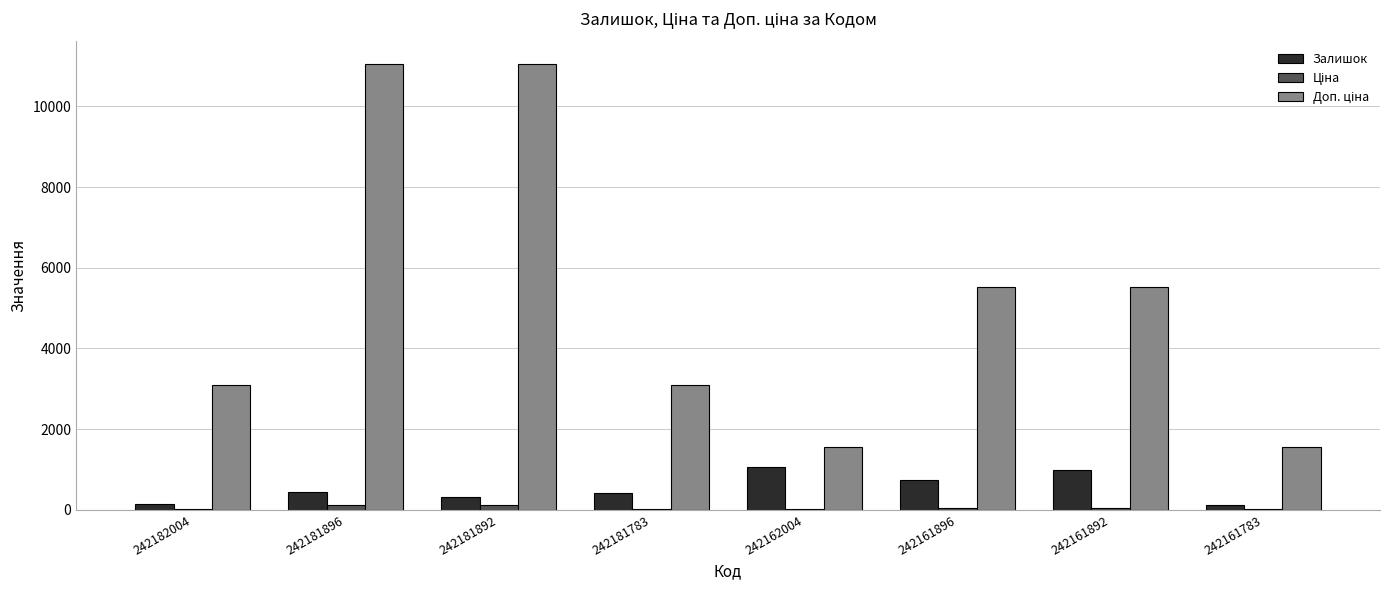

Count the number of categories in the chart.

8